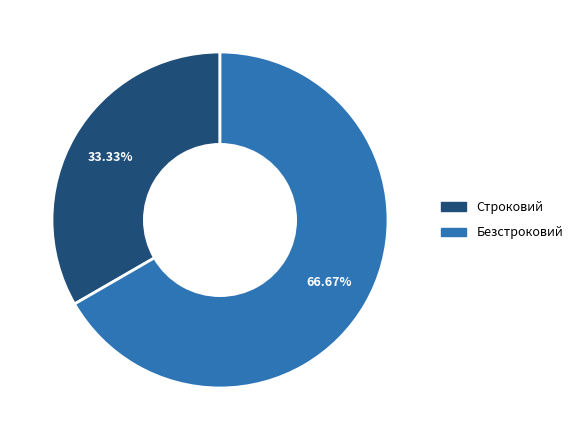

What is the majority slice?

Безстроковий